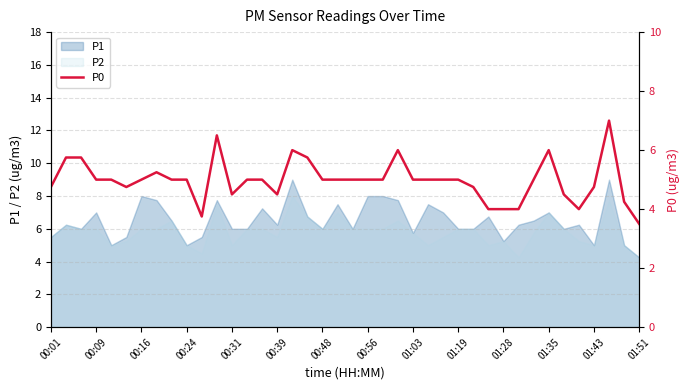

What is the maximum value shown in the chart?

7.0